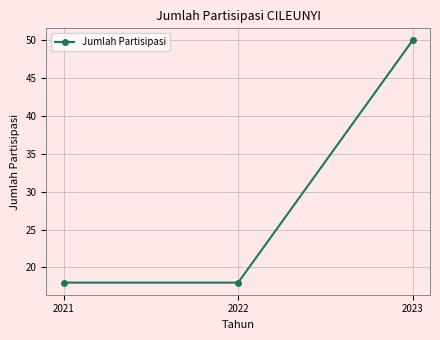

Reading left to right, what are all the values shown in this chart?

18	18	50